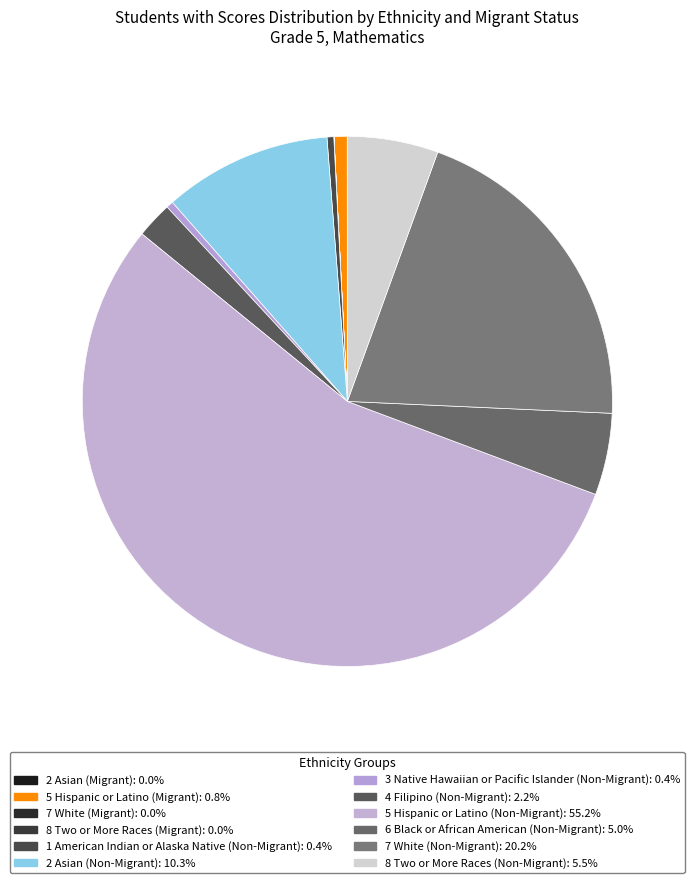

Which slice is the smallest?

7 White (Migrant)